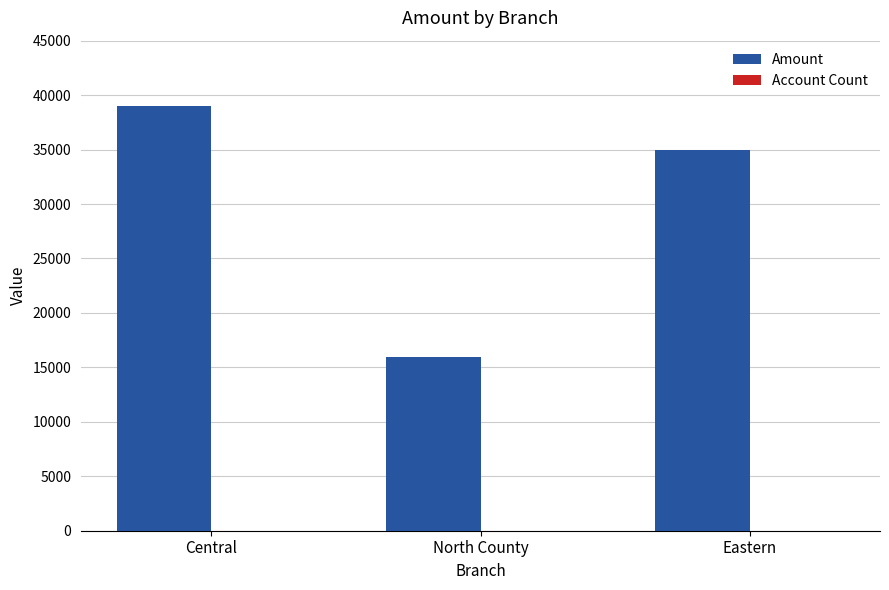

Between Central and Eastern, which series saw the biggest shift?

Amount